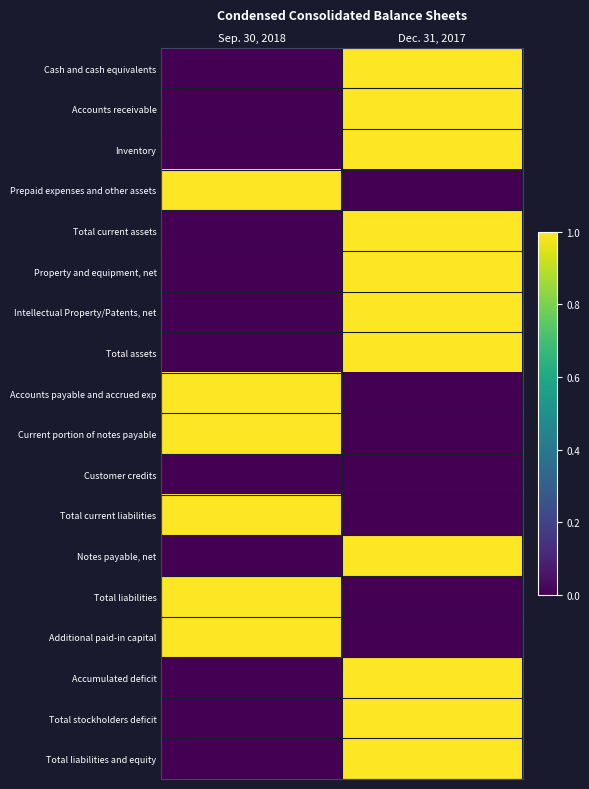

Count the number of data series in this chart.

18